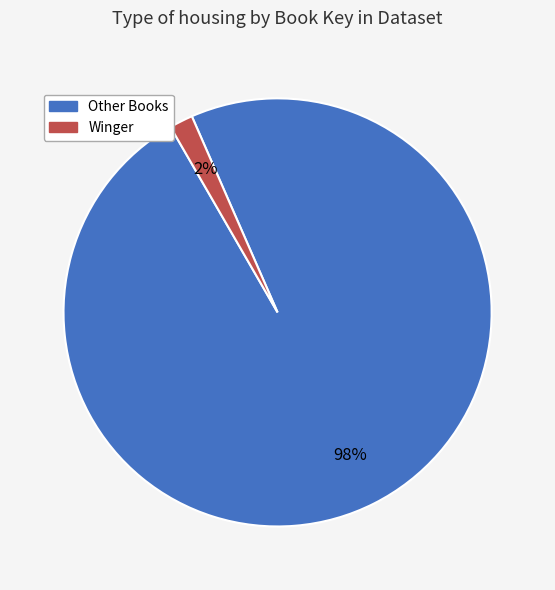

To the nearest percent, what is the average slice percentage?

50%